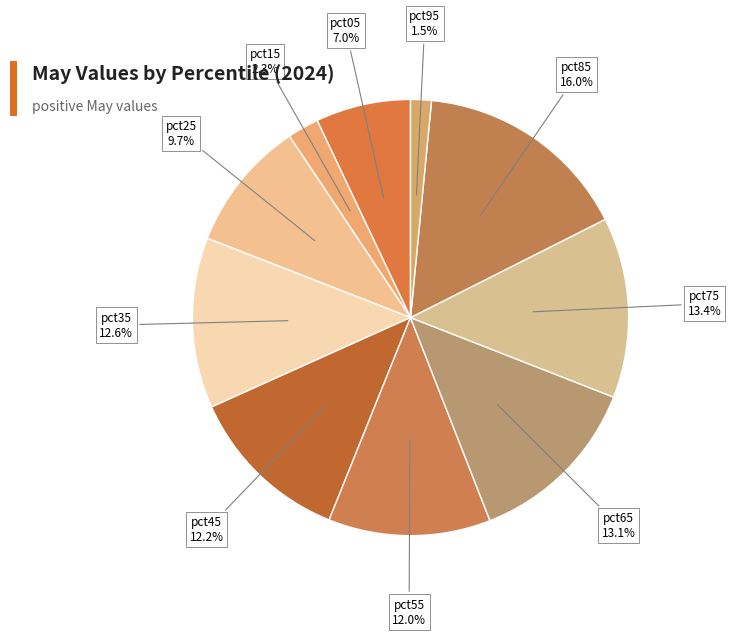

Rank the categories by value from lowest to highest.

pct95, pct15, pct05, pct25, pct55, pct45, pct35, pct65, pct75, pct85